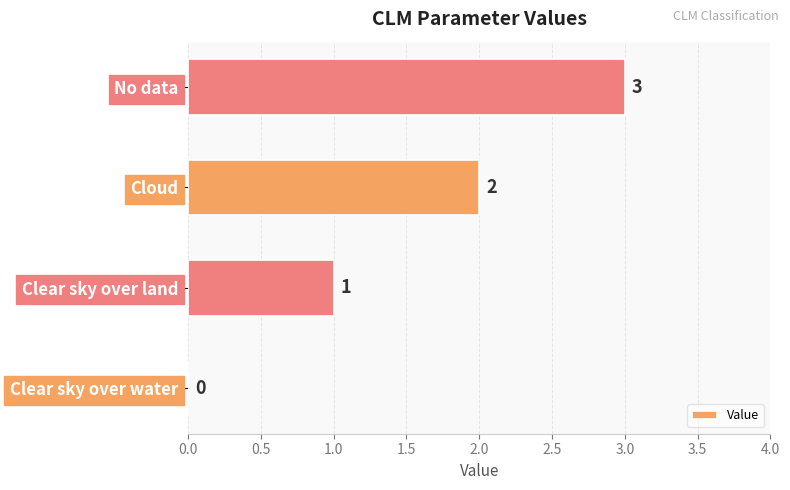

What is the change in value from Cloud to No data?

+1